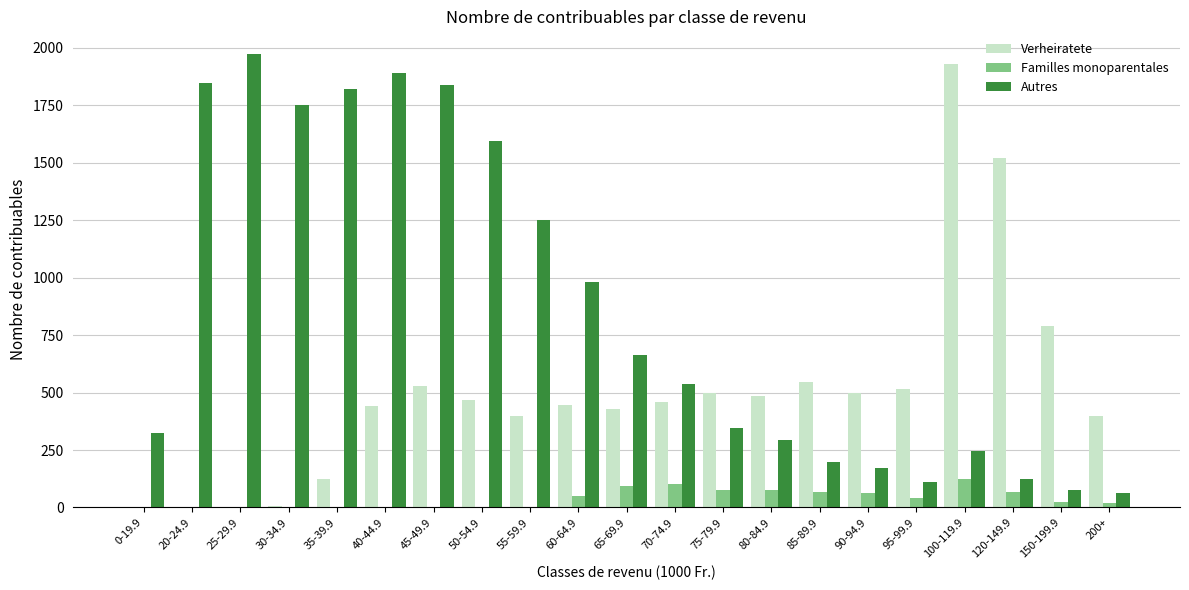

What is the difference between the Familles monoparentales values at 40-44.9 and 35-39.9?

2